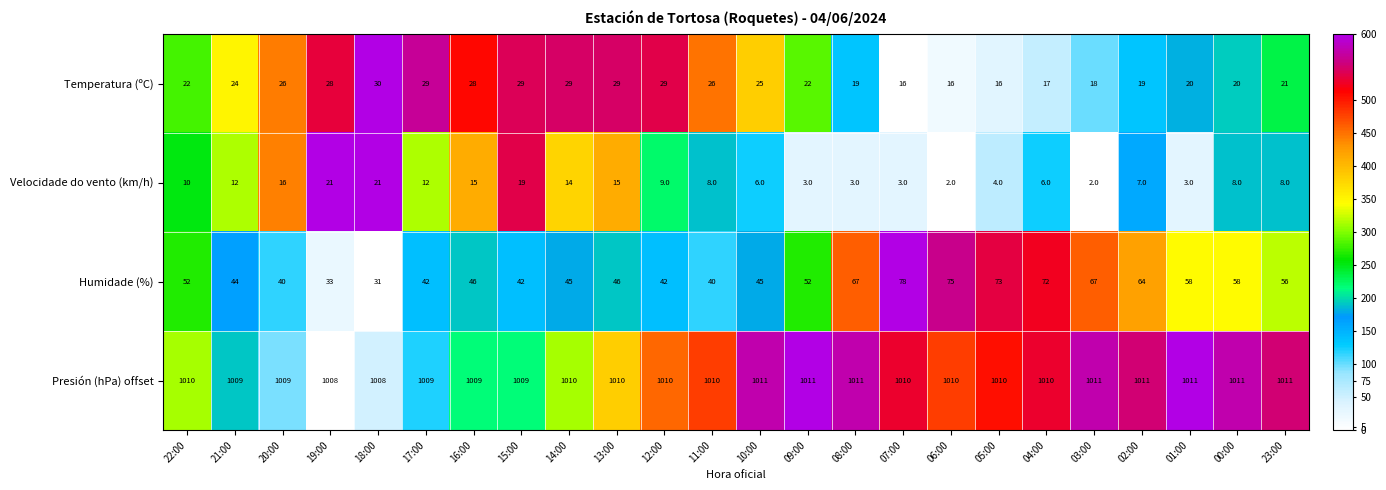

Rank the series at 05:00 from highest to lowest value.

Presión (hPa) offset, Humidade (%), Temperatura (ºC), Velocidade do vento (km/h)